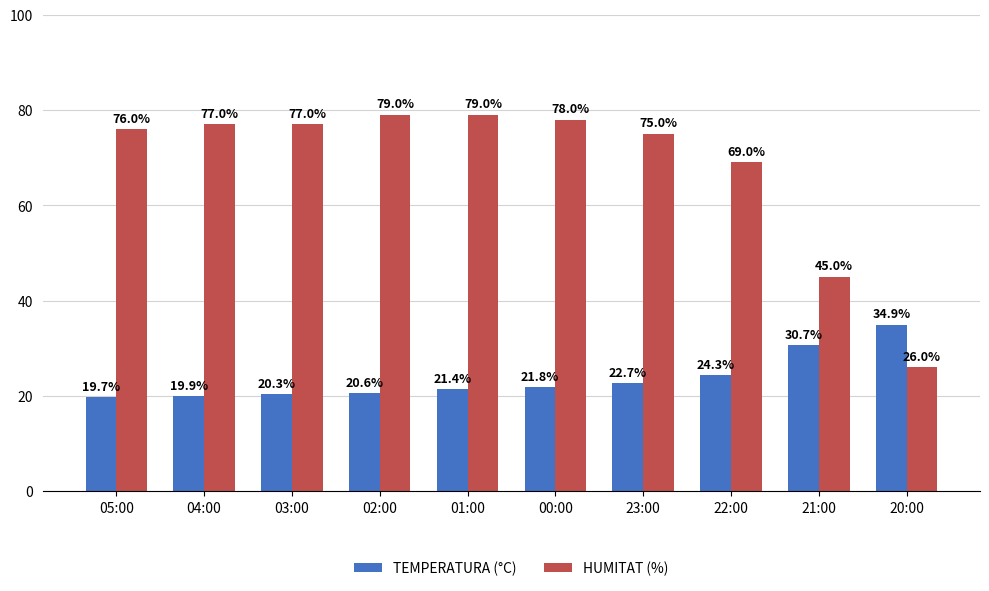

What is the label of the 9th bar from the right?

04:00